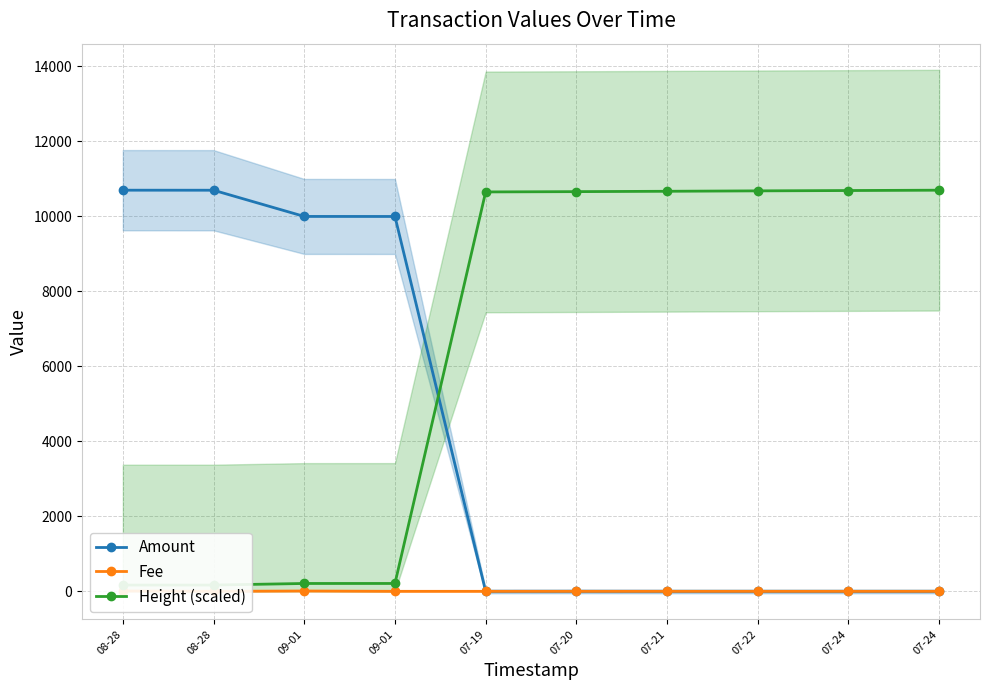

Where is Amount nearest to the value 5350?

09-01